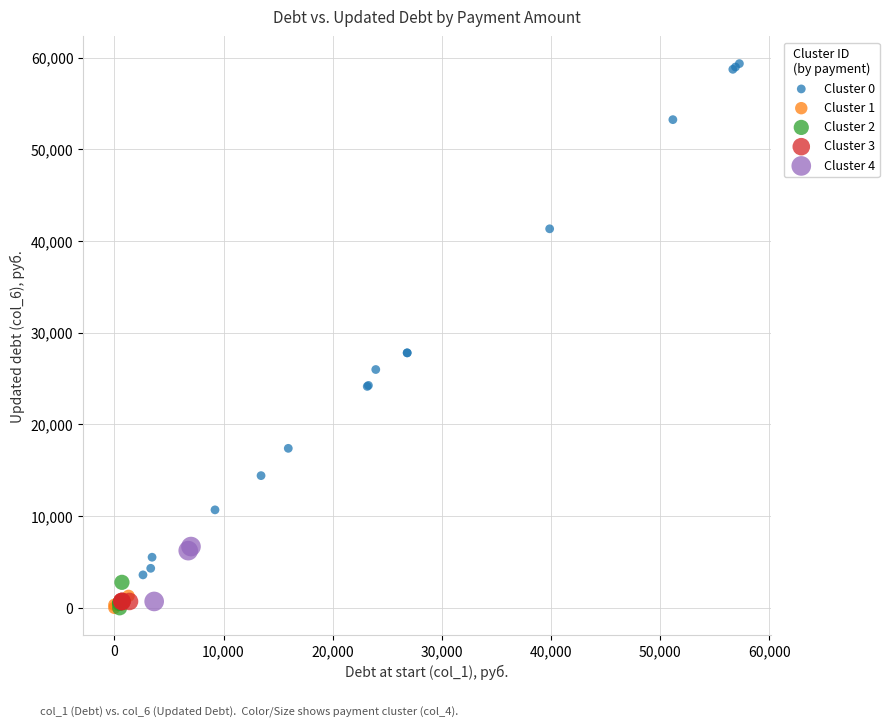

What are all the series names shown in the legend?

Cluster 0, Cluster 1, Cluster 2, Cluster 3, Cluster 4